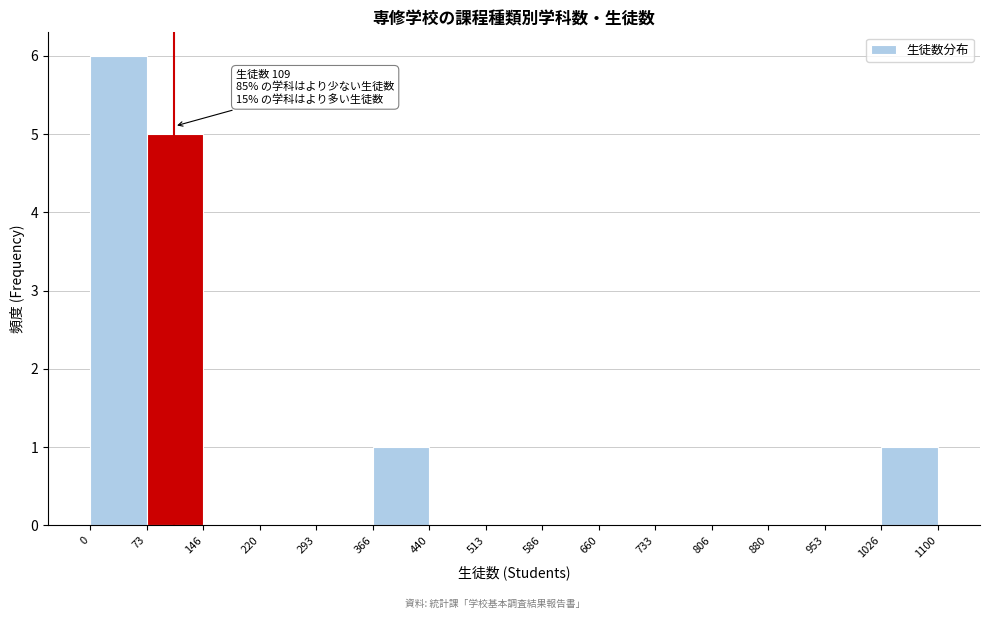

Which range on the x-axis has the tallest bar?

0 to 73